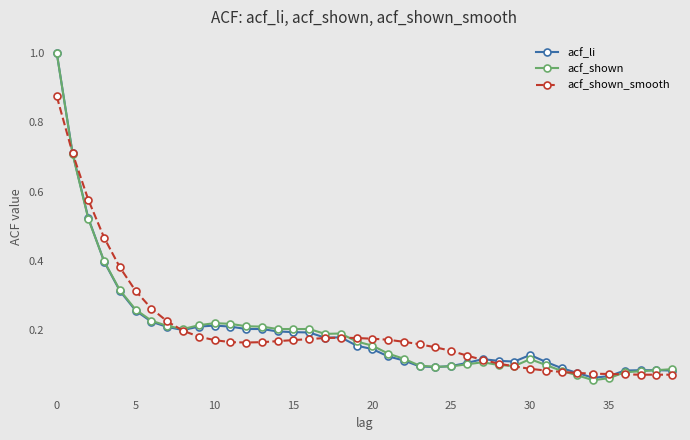

What is the maximum value for acf_shown?

1.0